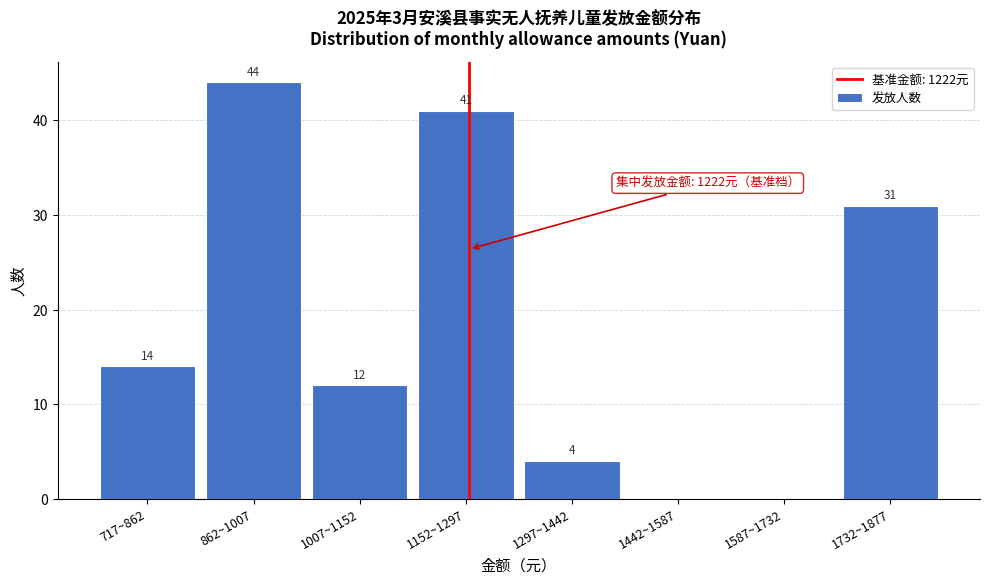

Reading right to left, list all the values displayed in this chart.

1732~1877=31	1587~1732=0	1442~1587=0	1297~1442=4	1152~1297=41	1007~1152=12	862~1007=44	717~862=14